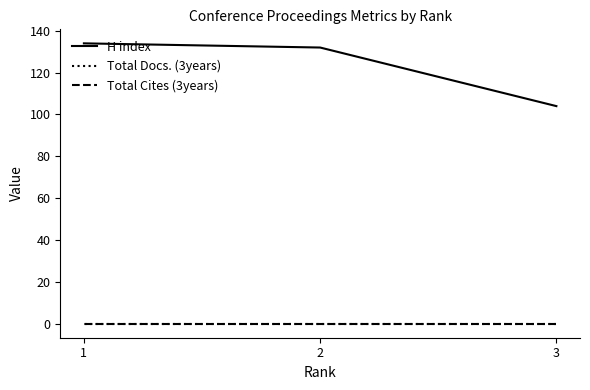

The value of Total Docs. (3years) at 3 is 0. True or false?

True